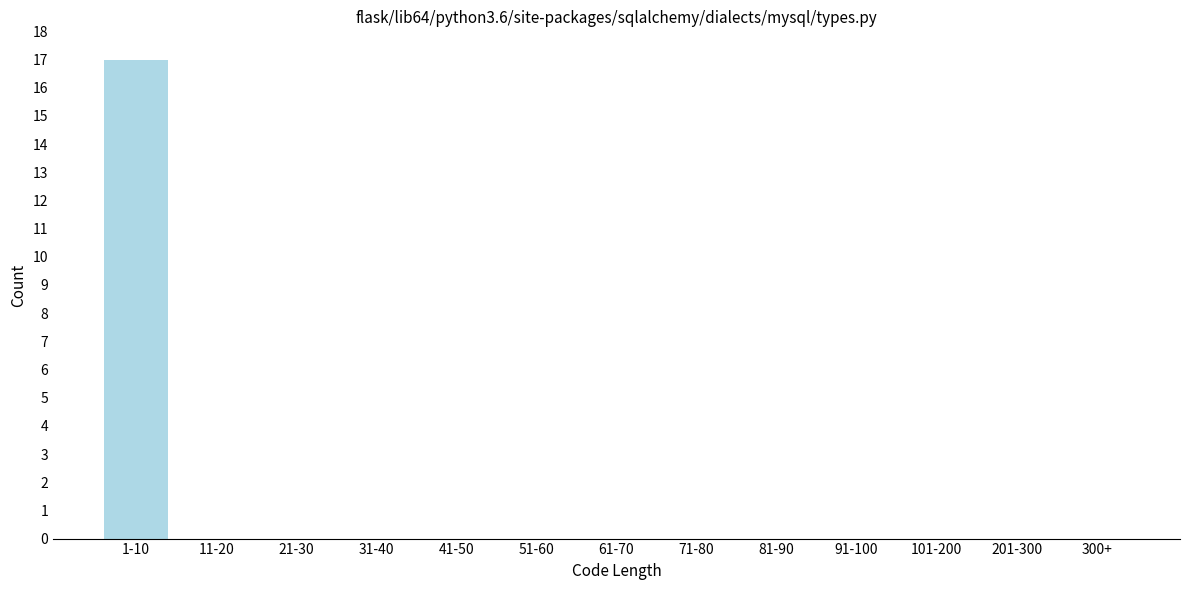

Reading left to right, transcribe all the data shown in this chart.

1-10=17	11-20=0	21-30=0	31-40=0	41-50=0	51-60=0	61-70=0	71-80=0	81-90=0	91-100=0	101-200=0	201-300=0	300+=0